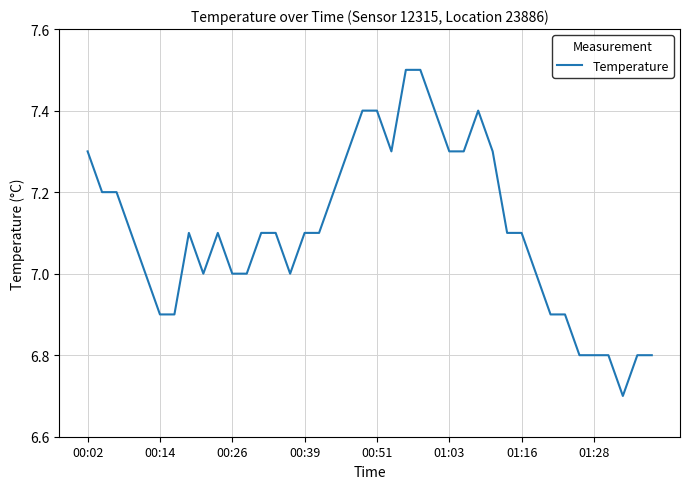

What is the difference between the maximum and minimum values?

0.8